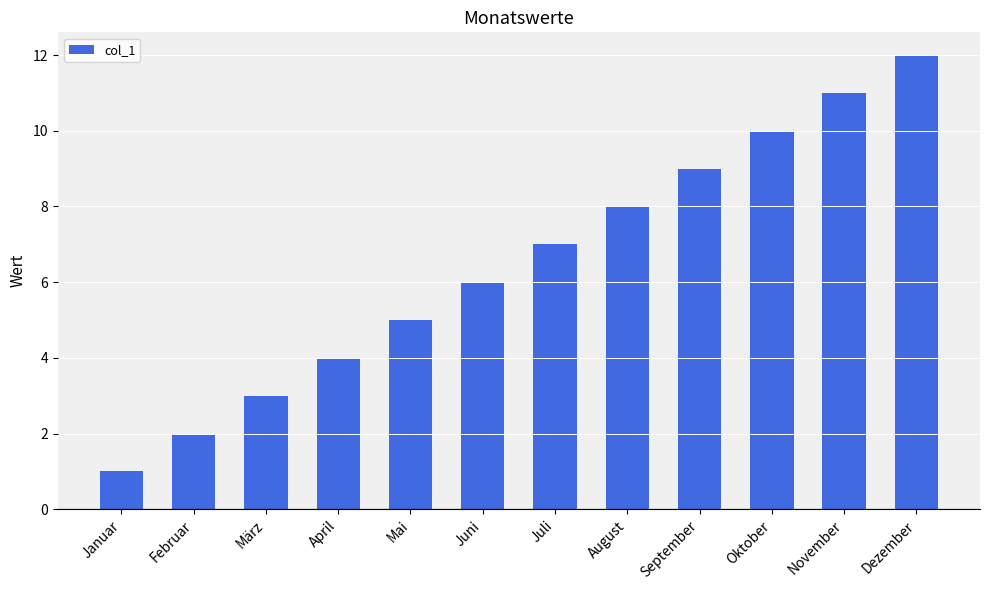

List the labels in order of value, smallest first.

Januar, Februar, März, April, Mai, Juni, Juli, August, September, Oktober, November, Dezember